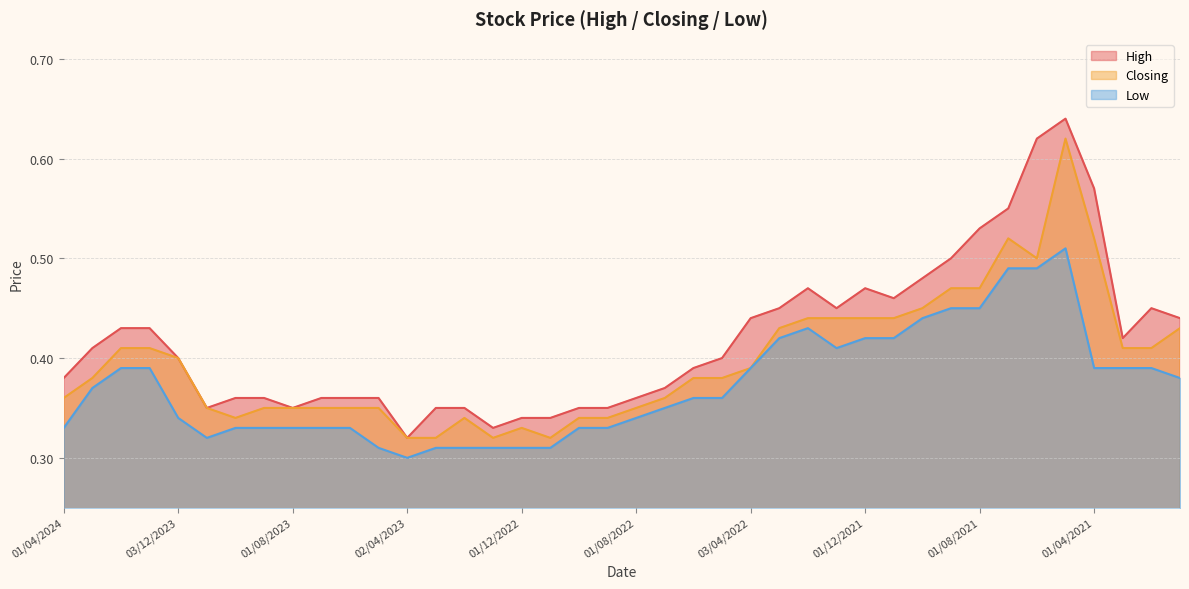

What is the label of the 36th point from the right?

03/12/2023